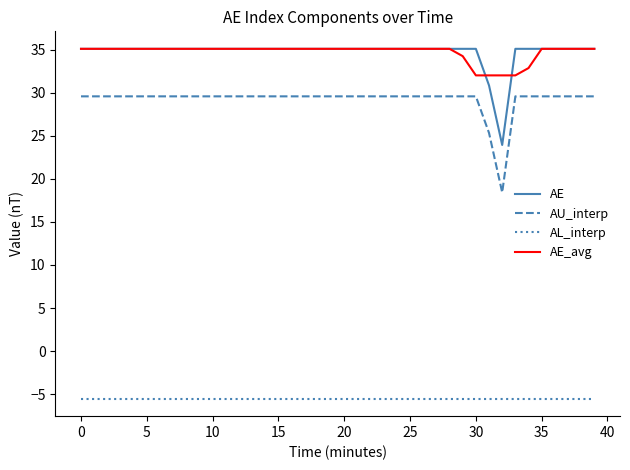

True or false: AE and AU_interp intersect in this chart.

False